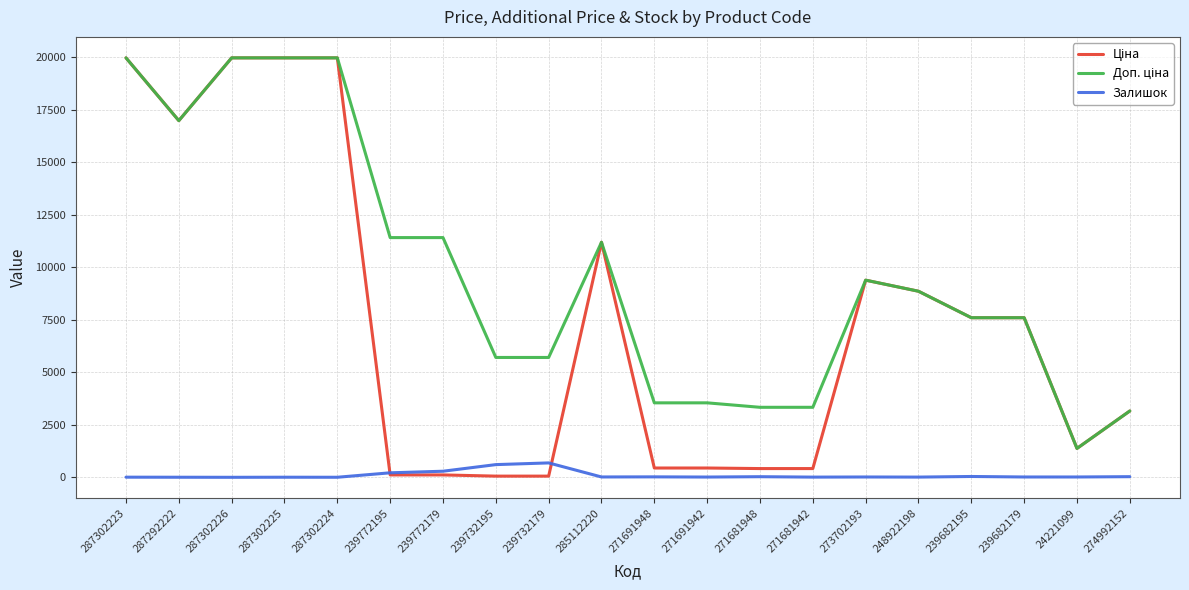

Is it true that Залишок equals 1.0 at 287302226?

True